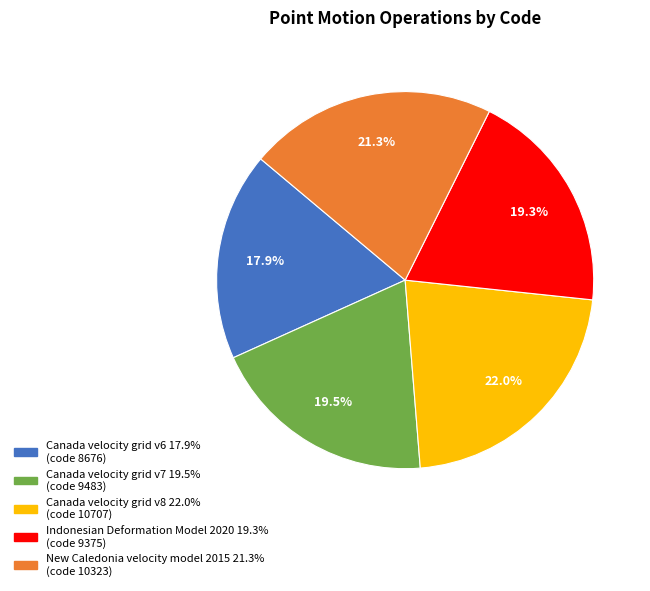

How much of the chart is everything except New Caledonia velocity model 2015?

78.7%